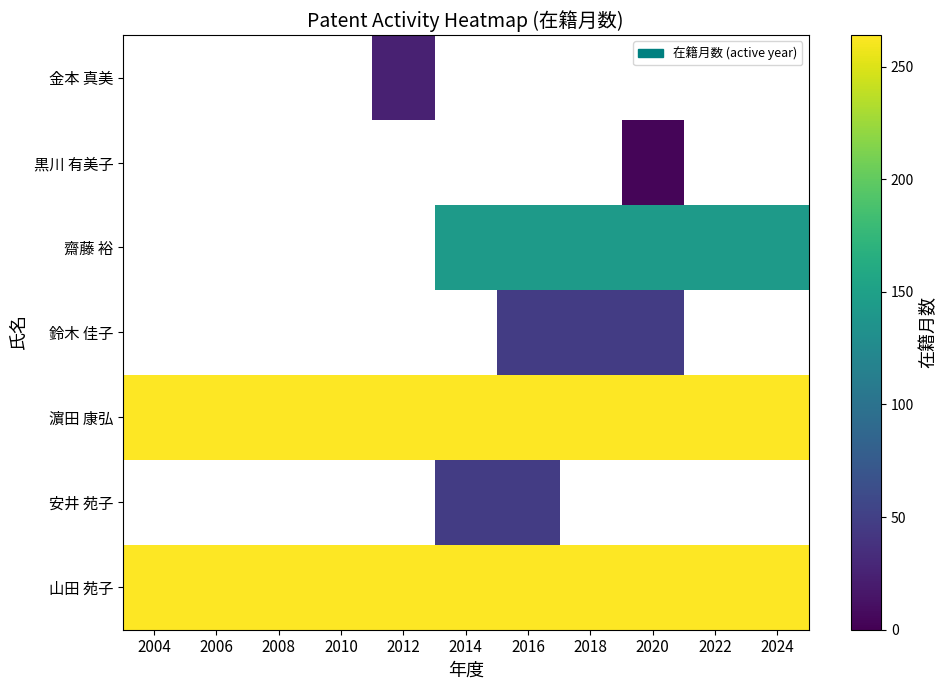

How many data points does each series have?

11